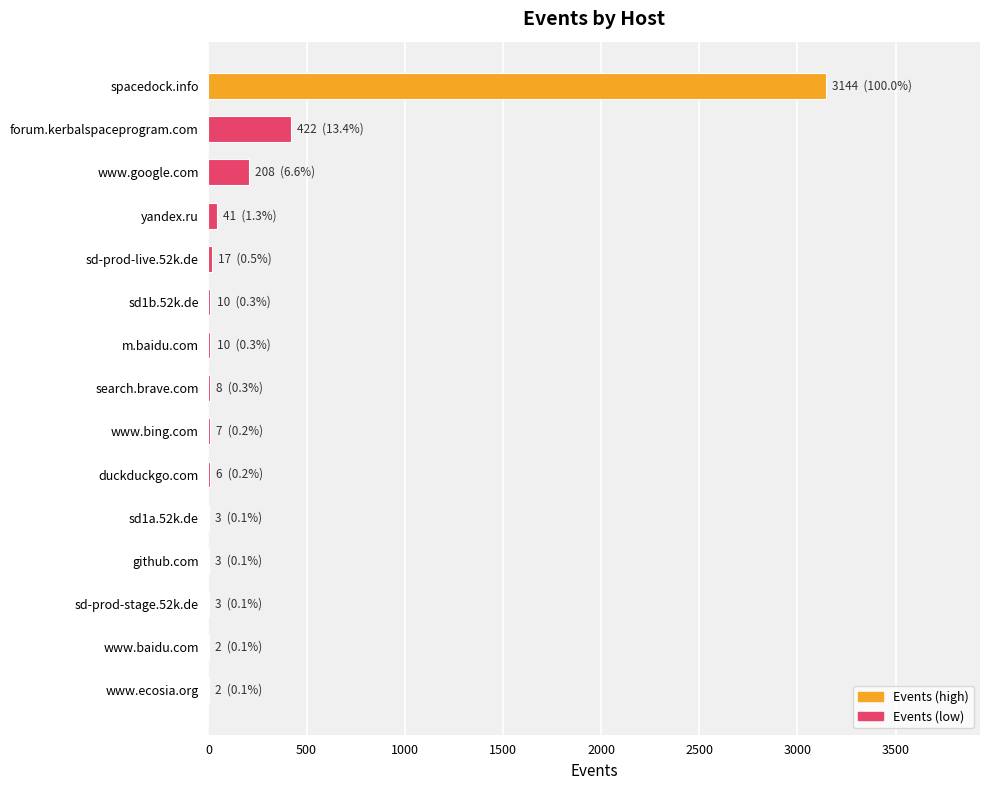

At which category does the chart reach its peak across all series?

spacedock.info